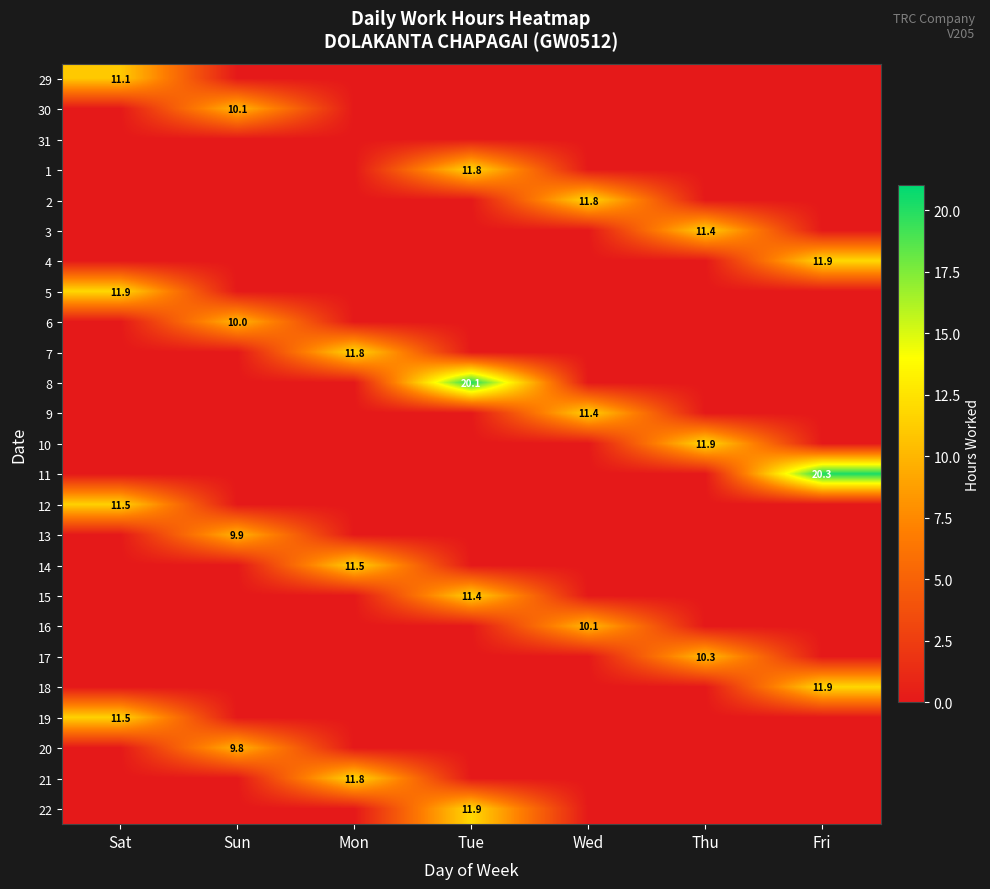

The value of 20 at Mon is -6.7. True or false?

False